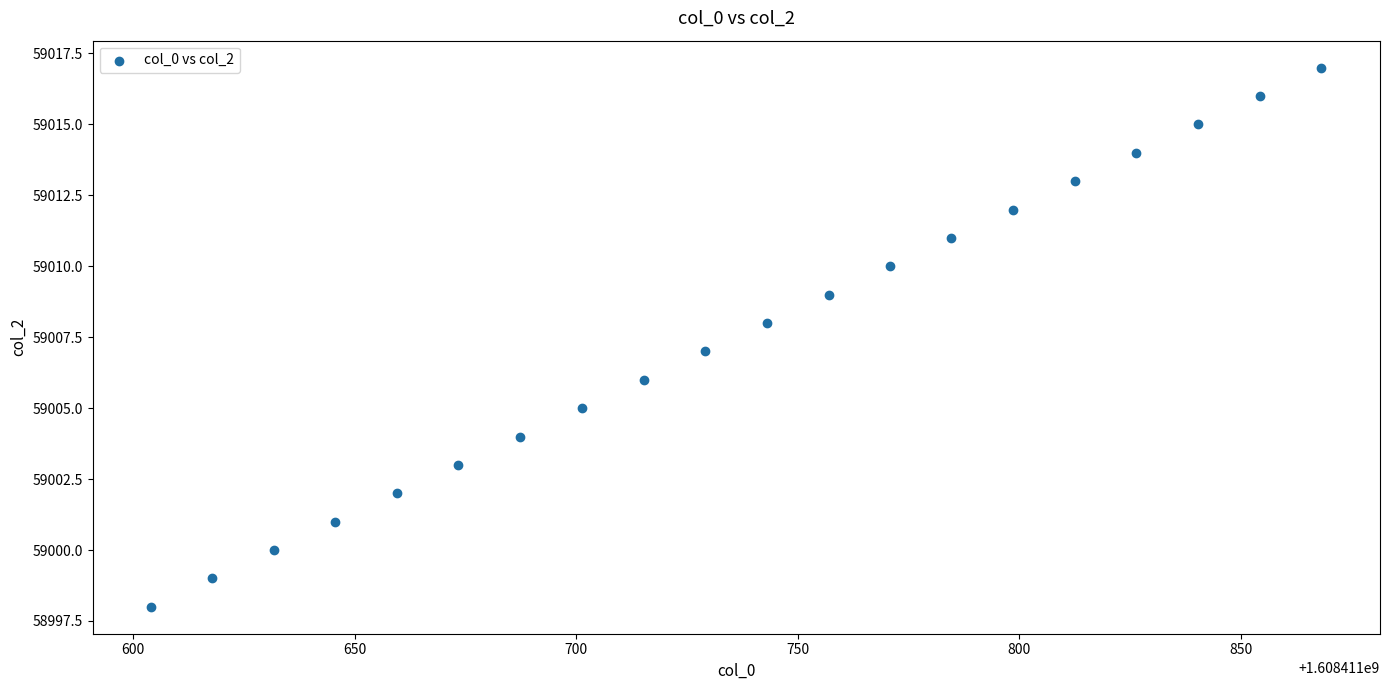

What is the range of Y values (max minus min)?

19